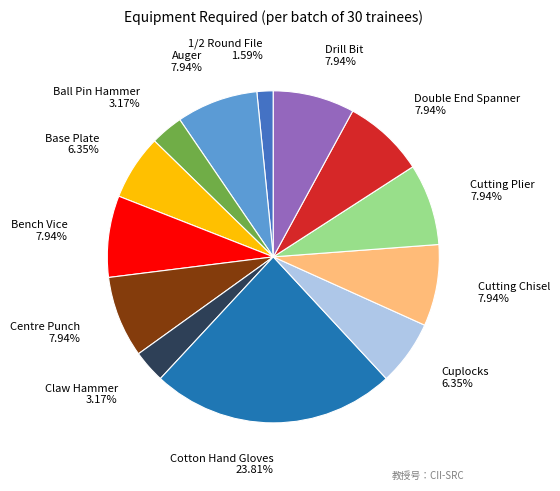

Approximately how many times larger is the value at Cotton Hand Gloves compared to Auger?

3.0